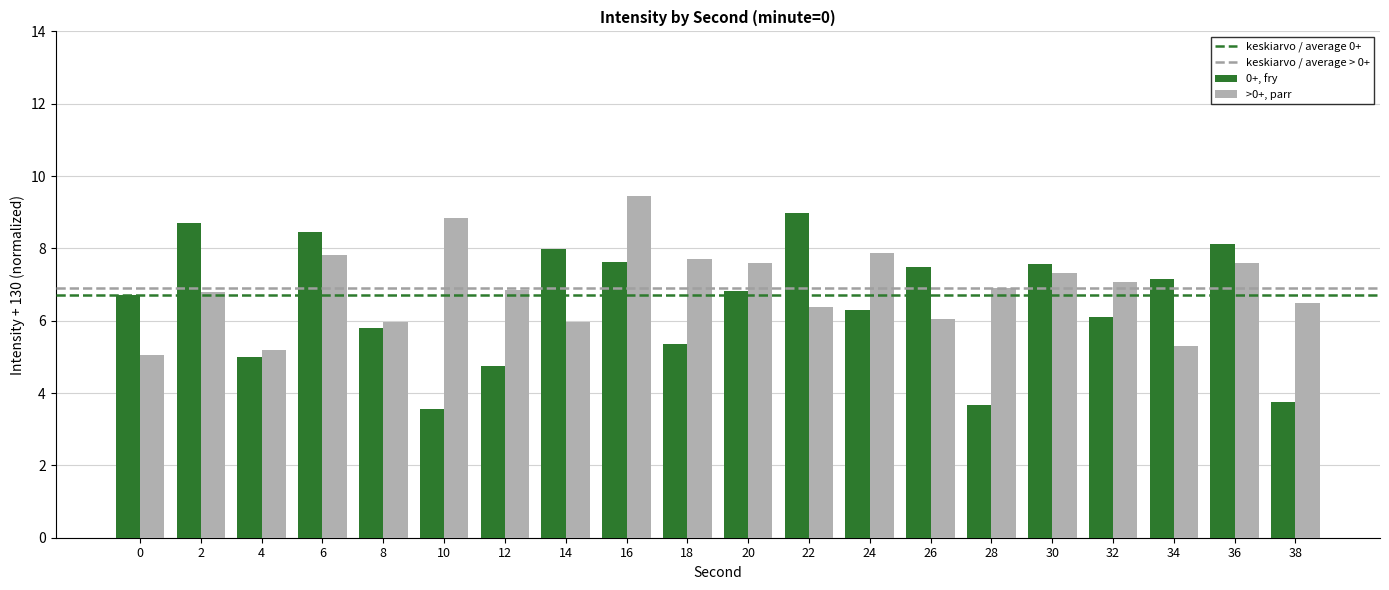

Which series has the widest spread of values?

0+, fry